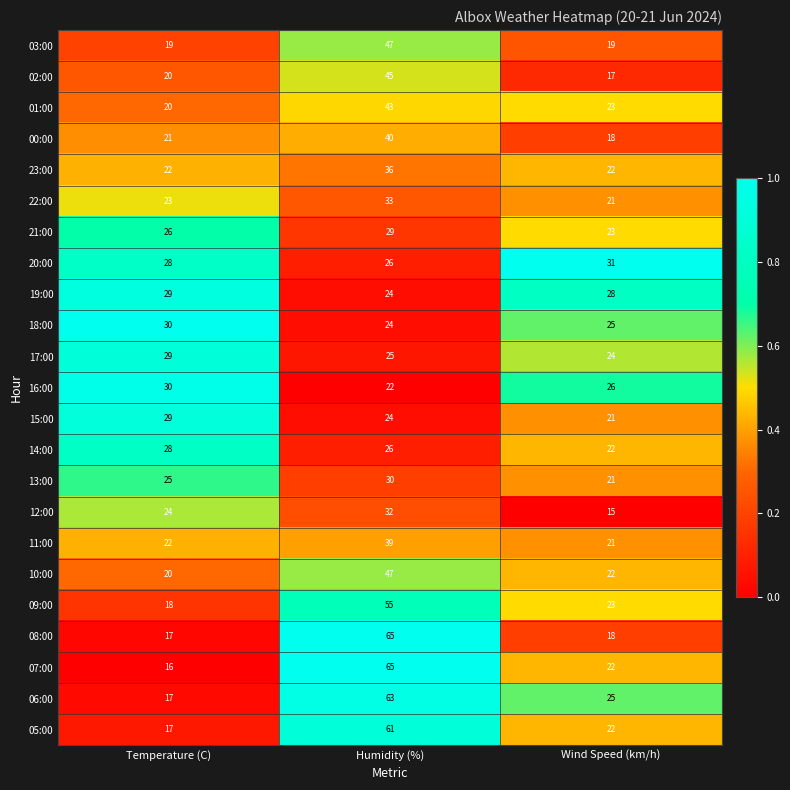

What is the greatest value displayed?

65